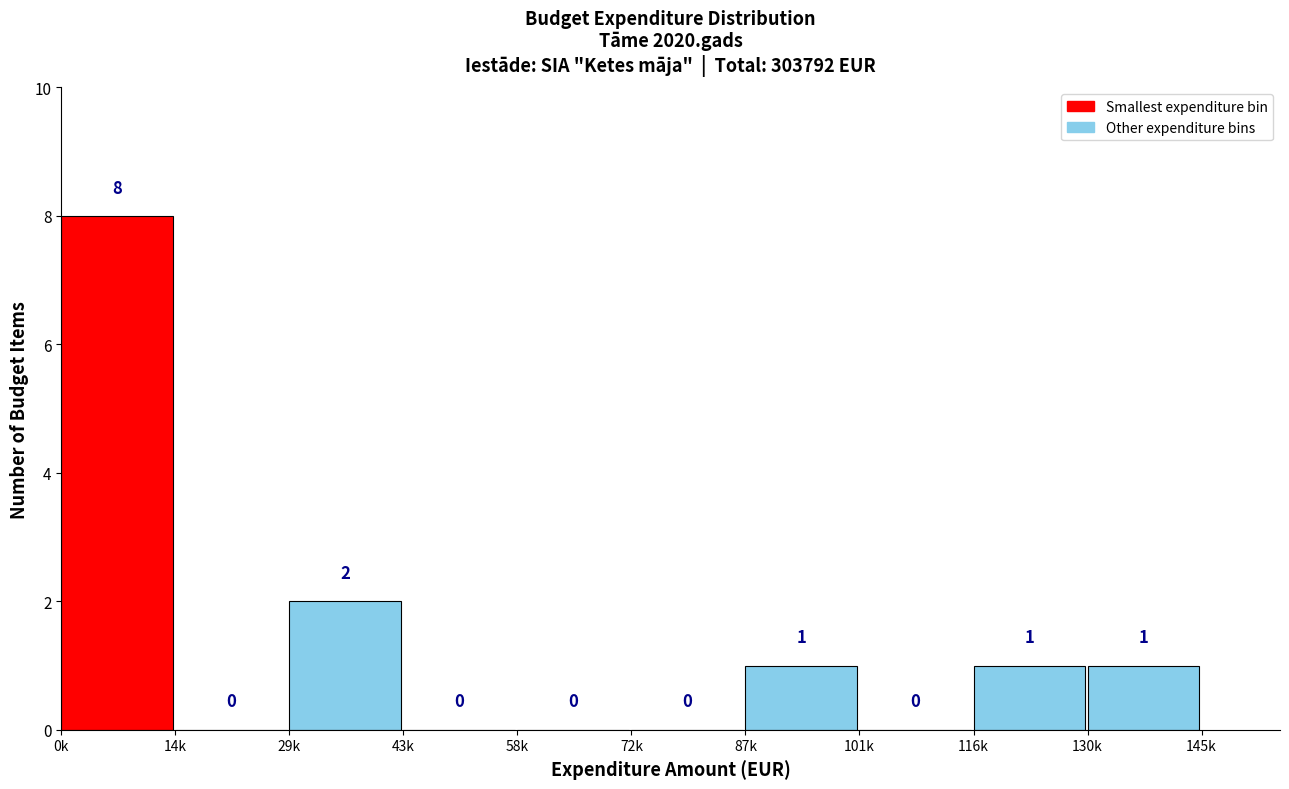

Reading left to right, list all the values displayed in this chart.

0k=8	14k=0	29k=2	43k=0	58k=0	72k=0	87k=1	101k=0	116k=1	130k=1